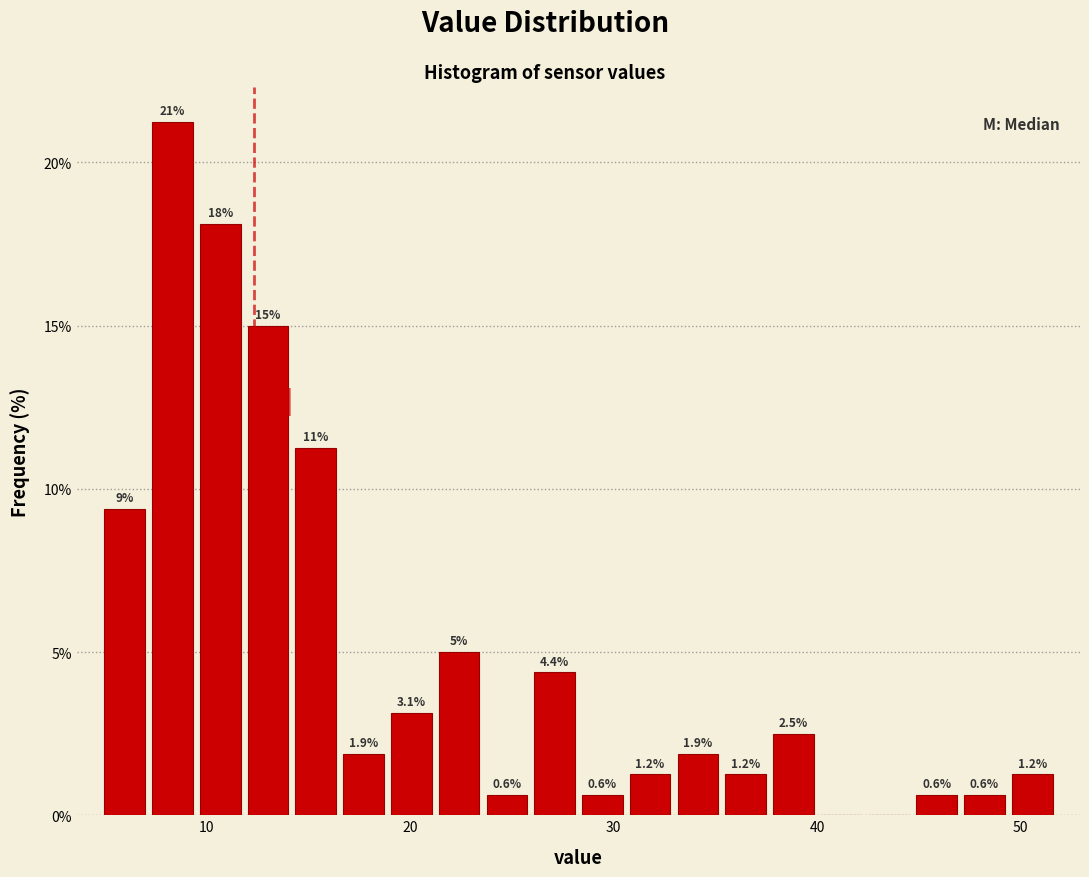

Around what value on the x-axis is the tallest bar? Give the approximate position of its centre, as read against the axis.

8